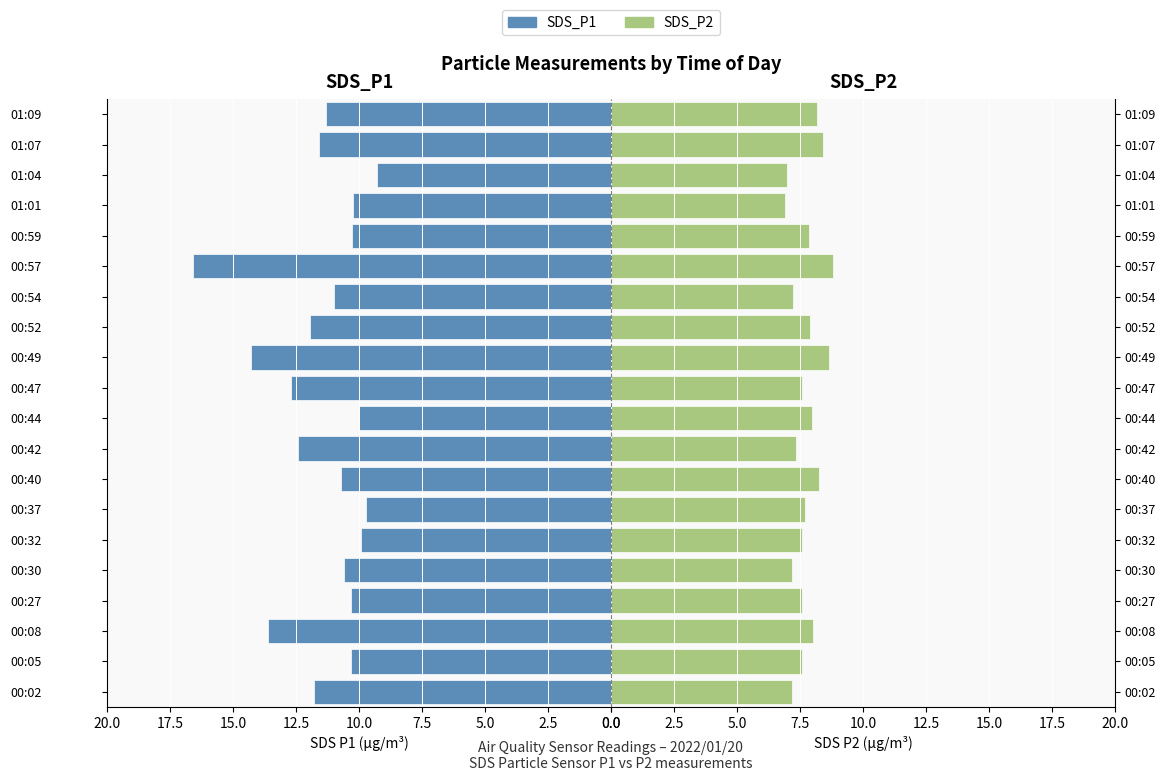

Which series has the widest spread of values?

SDS_P1